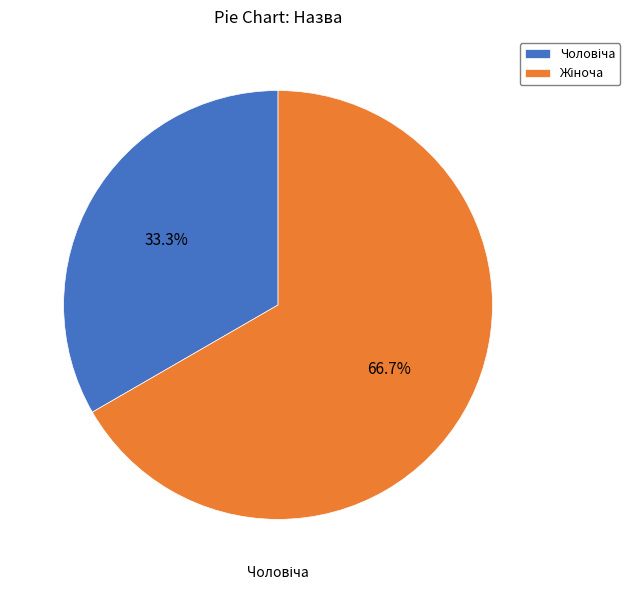

Rank the categories by value from lowest to highest.

Чоловіча, Жіноча